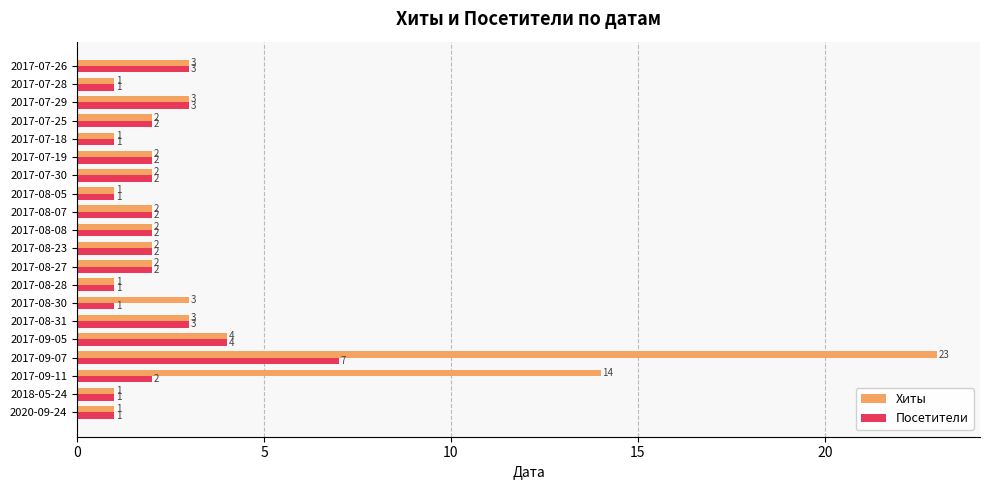

Rank the series by their maximum value, from highest to lowest.

Хиты, Посетители